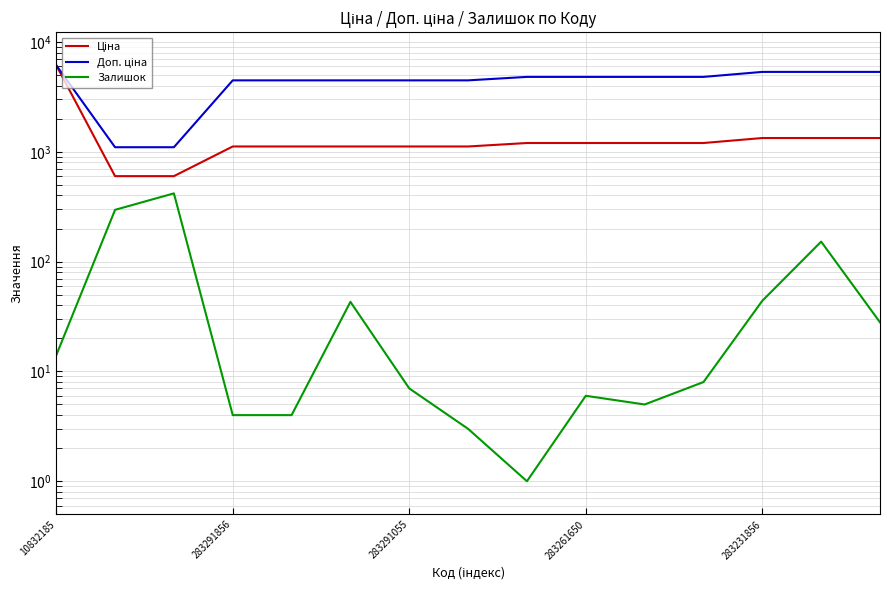

Between 12 and 11, which is larger?

12